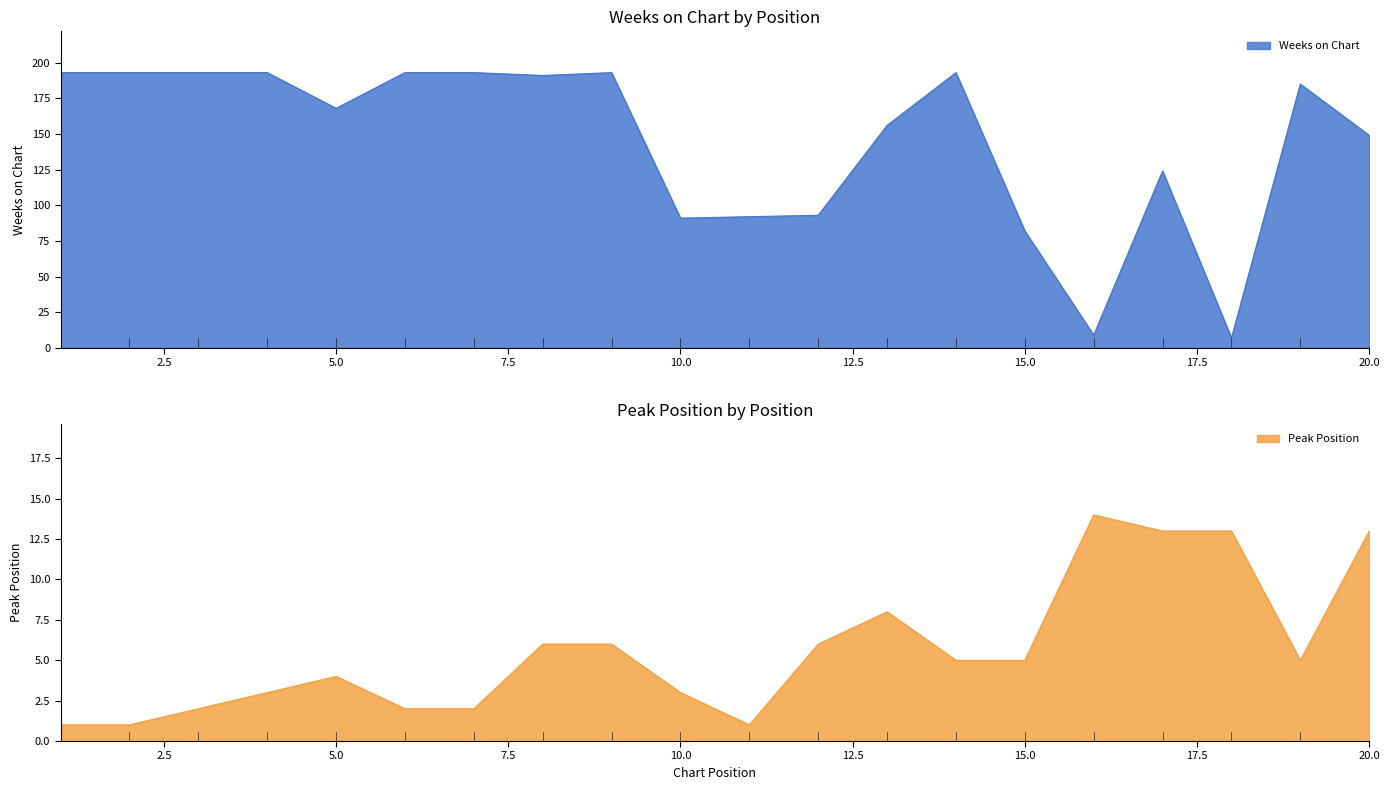

True or false: Peak Position has a value of 8 at 19.

False